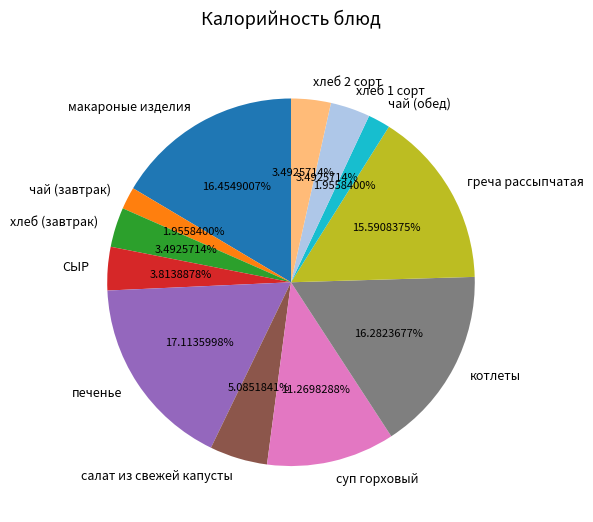

To the nearest percent, what percentage of the pie is хлеб 2 сорт?

3%